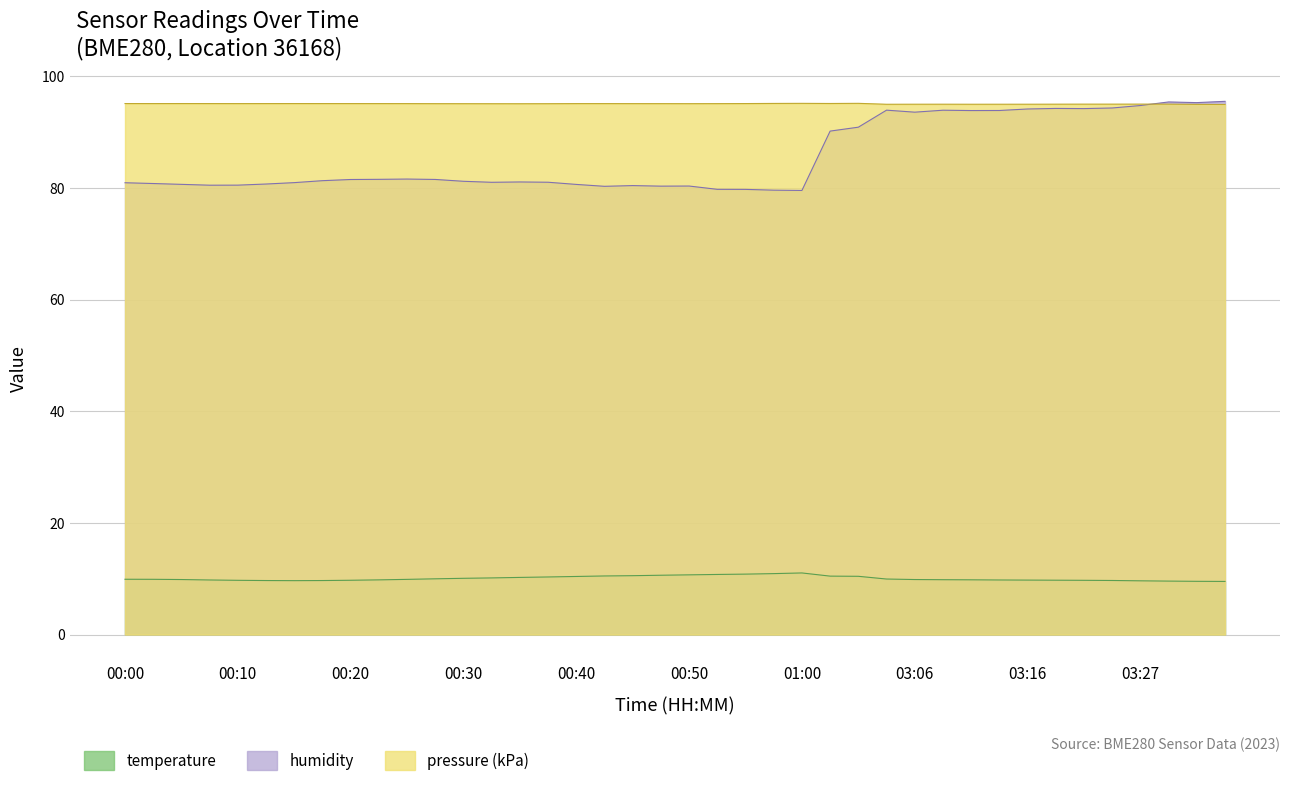

Which series has the largest range (max minus min)?

humidity